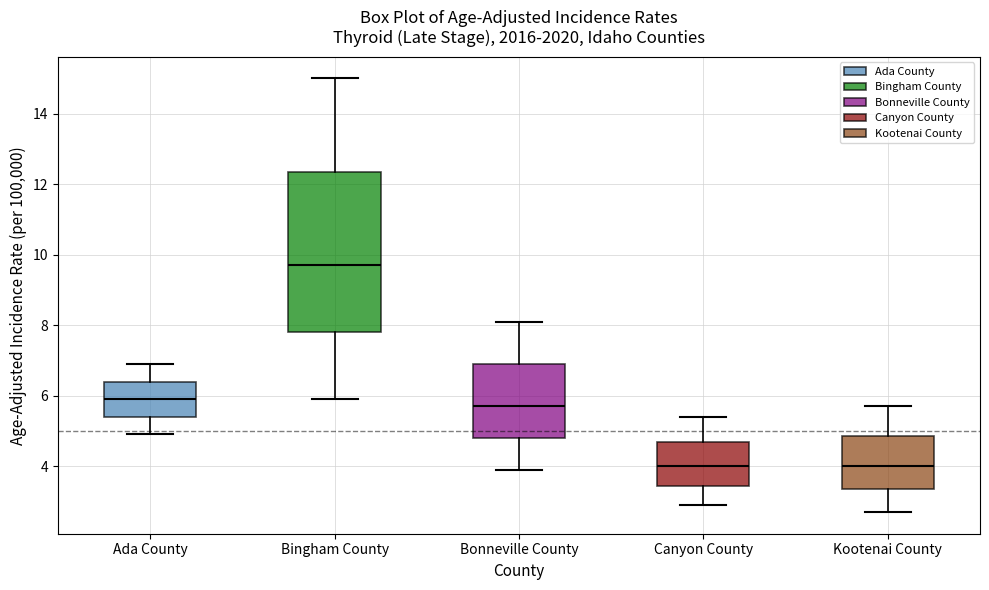

Reading left to right, transcribe this box plot: for each box, give where its median line is, the range the box spans, and where its two whiskers end, as read against the y-axis. The values are not printed on the chart, so give them approximately, as read against the axis.

Ada County: median 6.0, box 5.4 to 6.4, whiskers 5.0 to 7.0
Bingham County: median 9.8, box 7.8 to 12.4, whiskers 6.0 to 15.0
Bonneville County: median 5.8, box 4.8 to 7.0, whiskers 4.0 to 8.2
Canyon County: median 4.0, box 3.4 to 4.8, whiskers 3.0 to 5.4
Kootenai County: median 4.0, box 3.4 to 4.8, whiskers 2.8 to 5.8